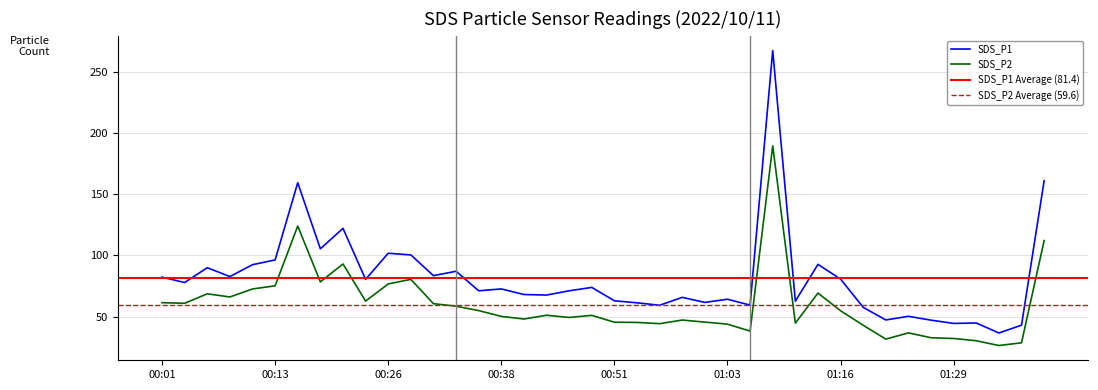

Between 00:21 and 00:26, which is larger?

00:21